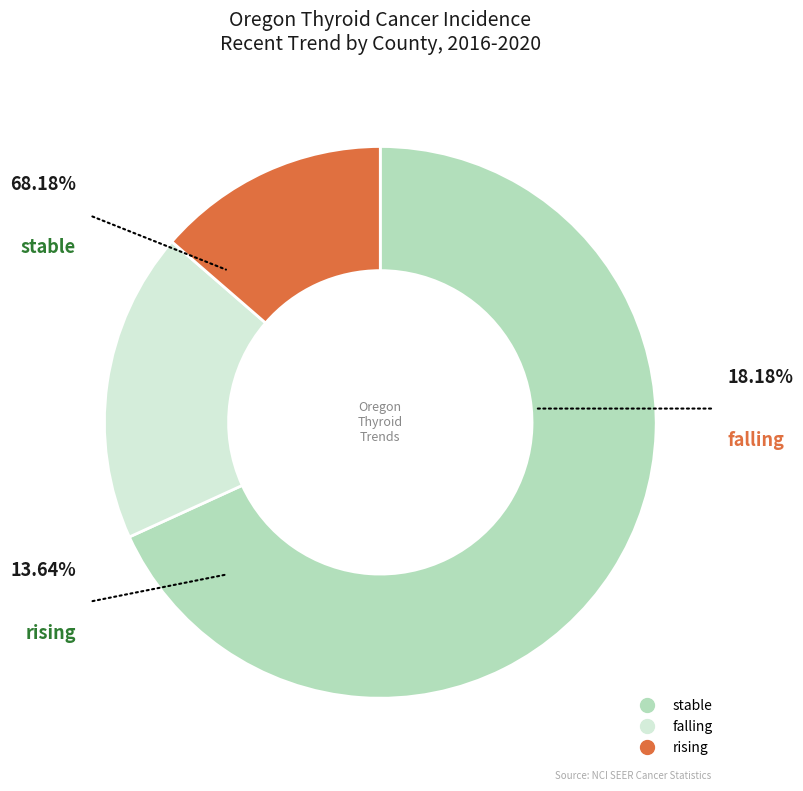

Do stable and rising together represent more than half of the pie?

Yes